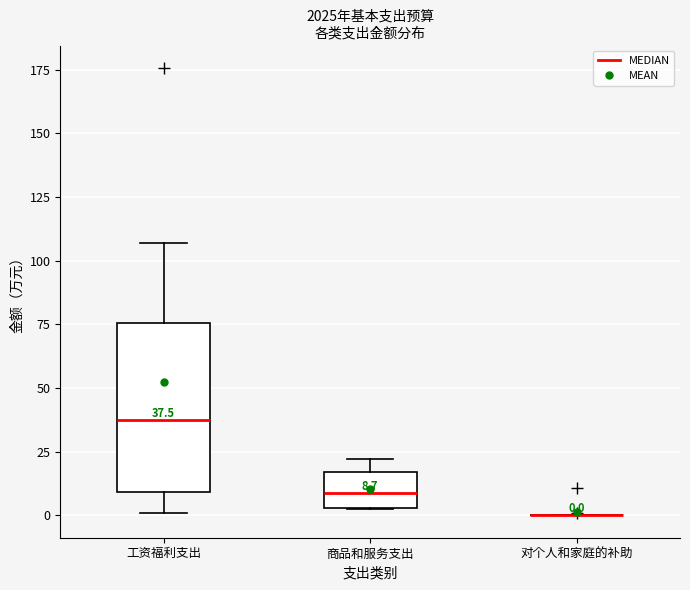

Which box is the tallest, from its lower edge to its upper edge?

工资福利支出